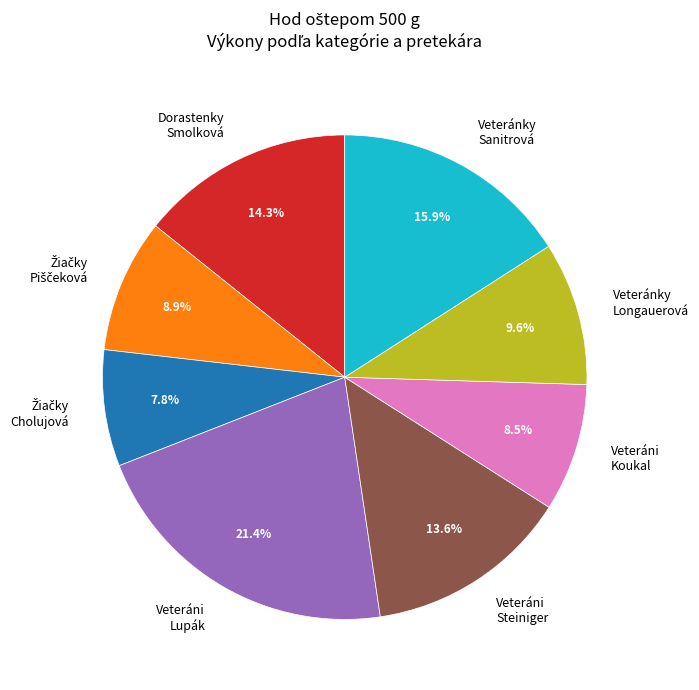

How many slices are in this pie chart?

8